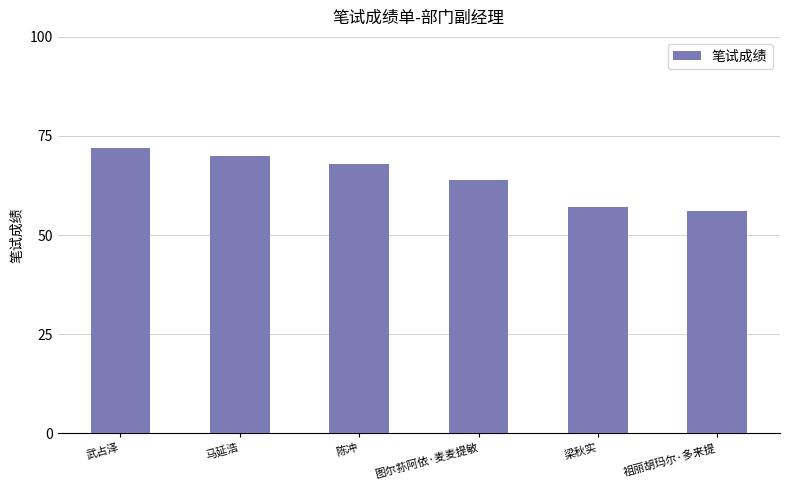

What is the greatest value displayed?

72